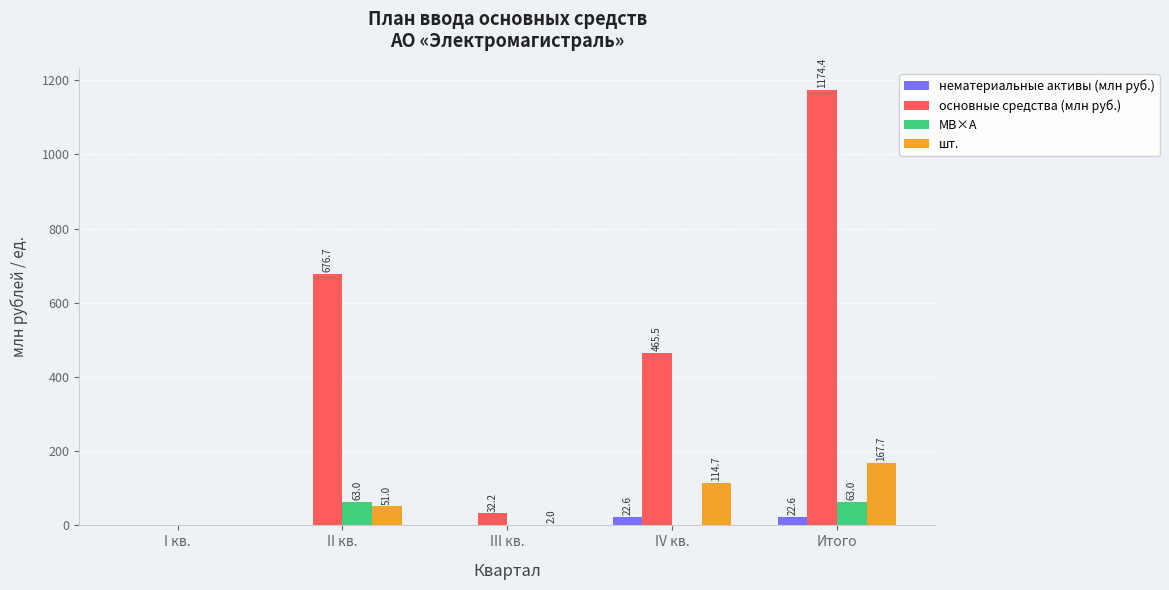

At which category does the chart reach its peak across all series?

Итого